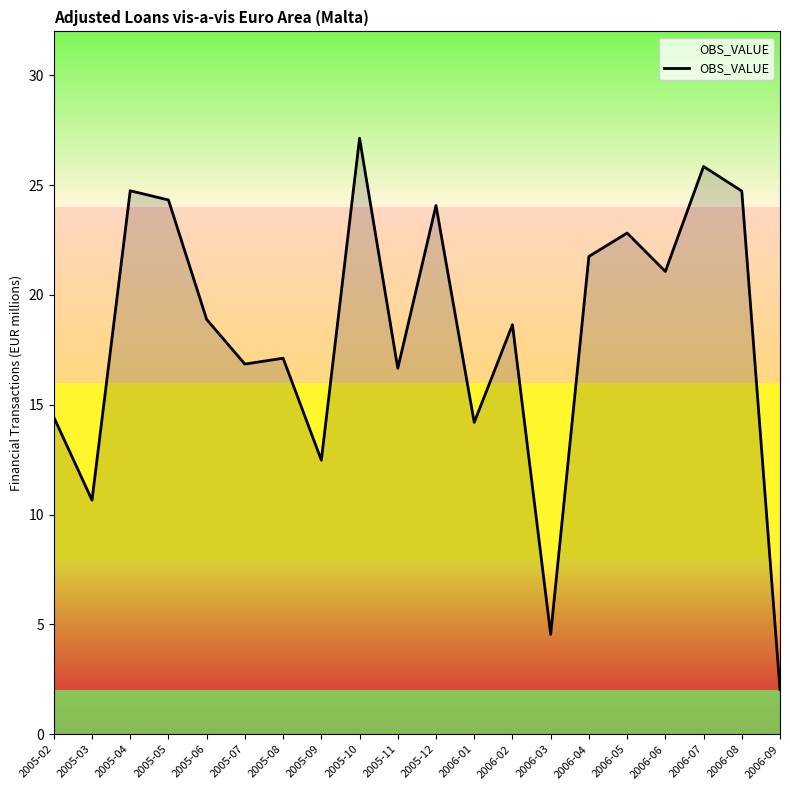

Where does the data first go above 18?

2005-04